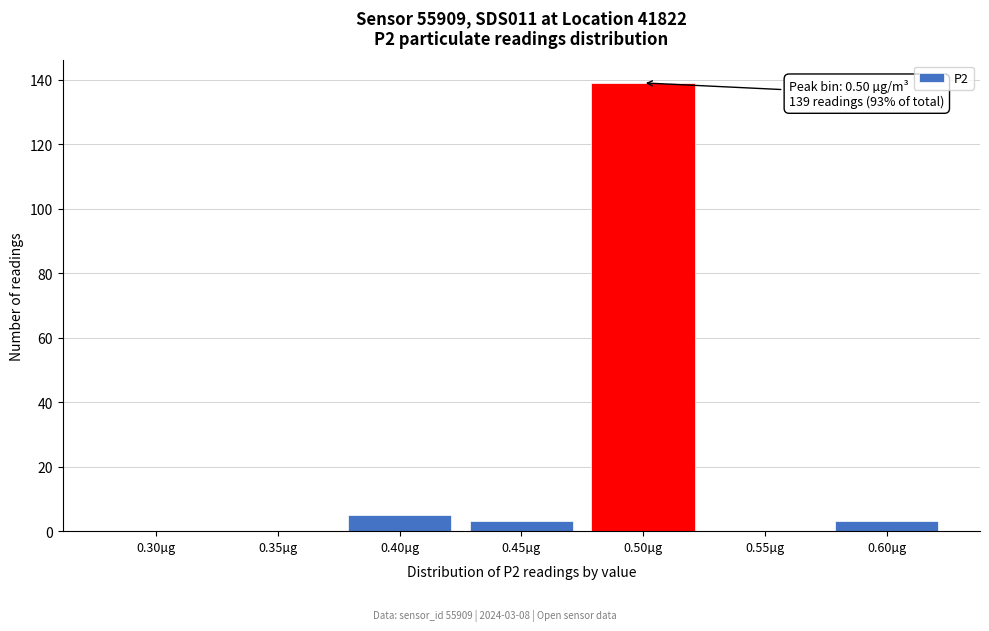

Reading left to right, list all the values displayed in this chart.

0.30µg=0	0.35µg=0	0.40µg=5	0.45µg=3	0.50µg=139	0.55µg=0	0.60µg=3